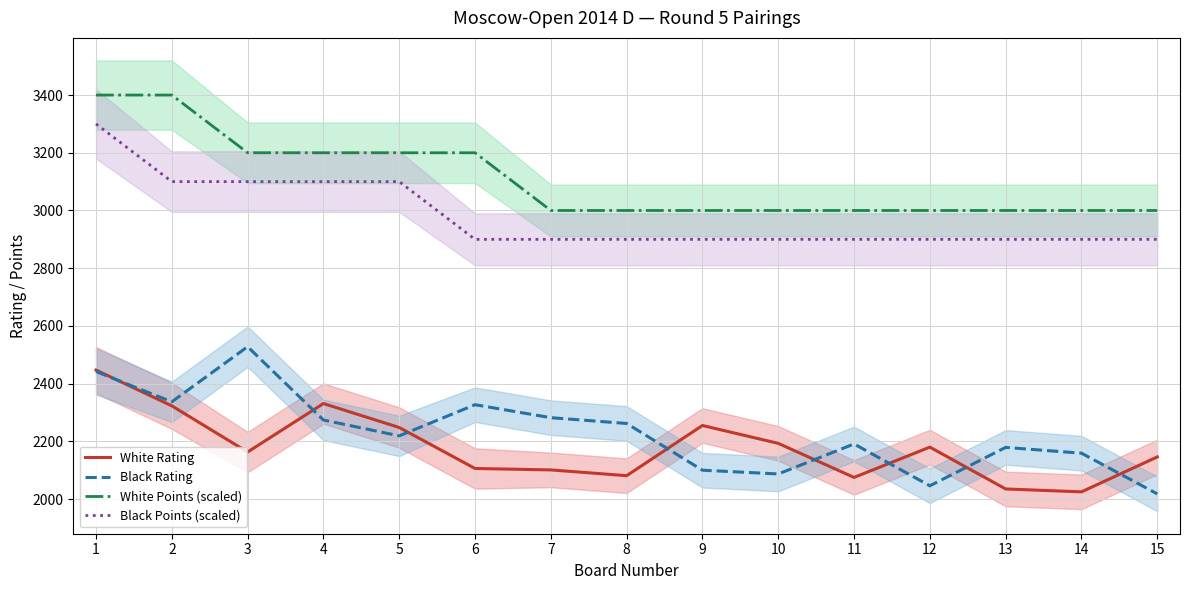

Is it true that Black Points (scaled) equals 2900 at 9?

True